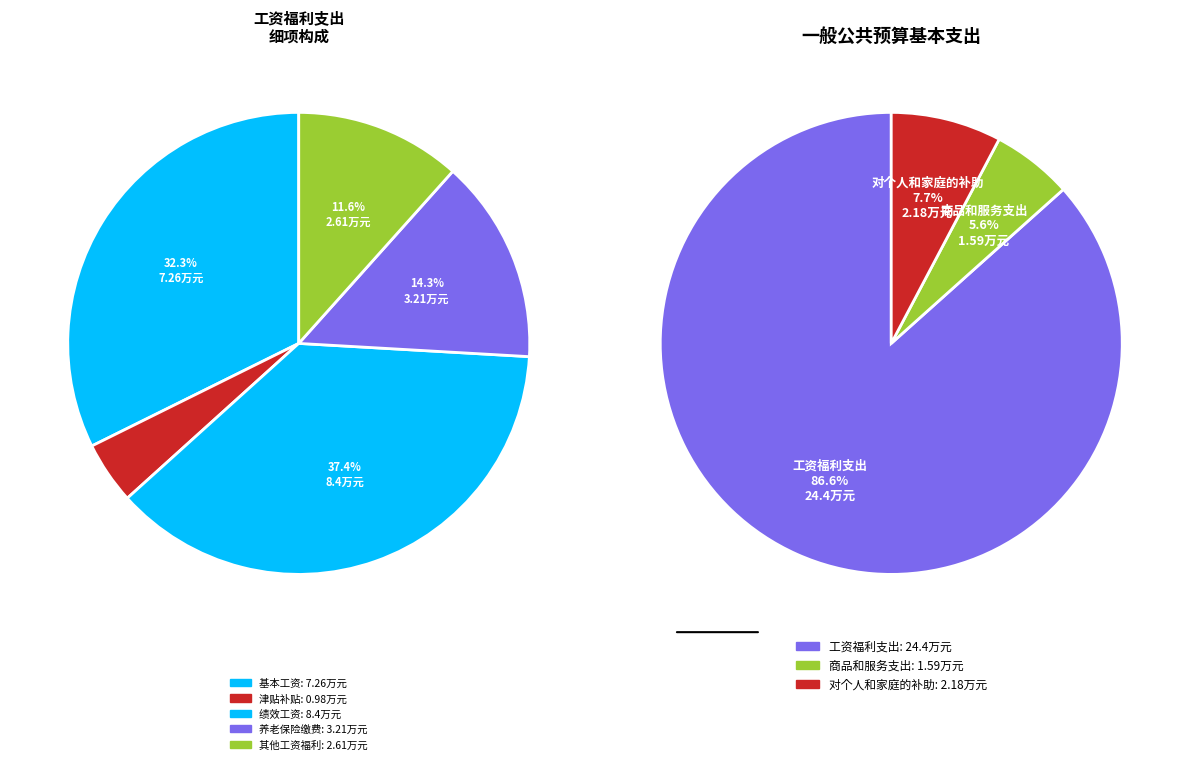

Does any single category account for the majority?

Yes